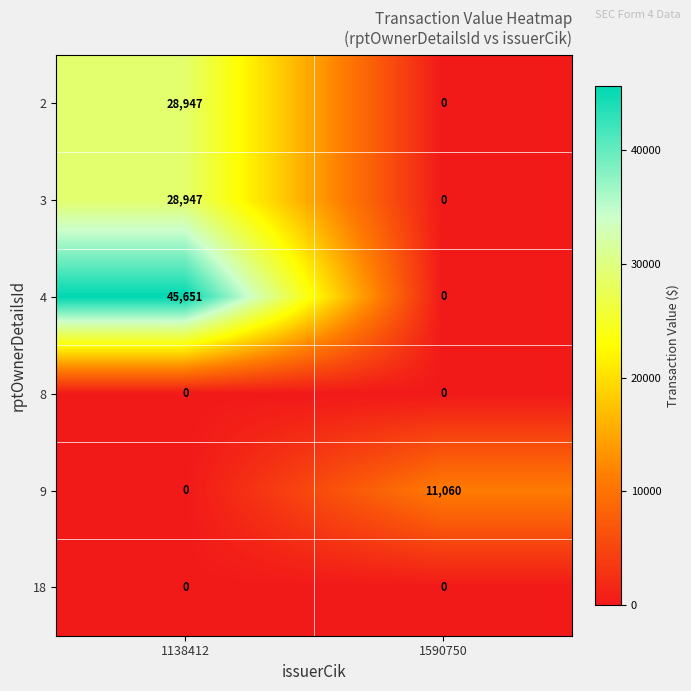

Which series has the largest range (max minus min)?

4